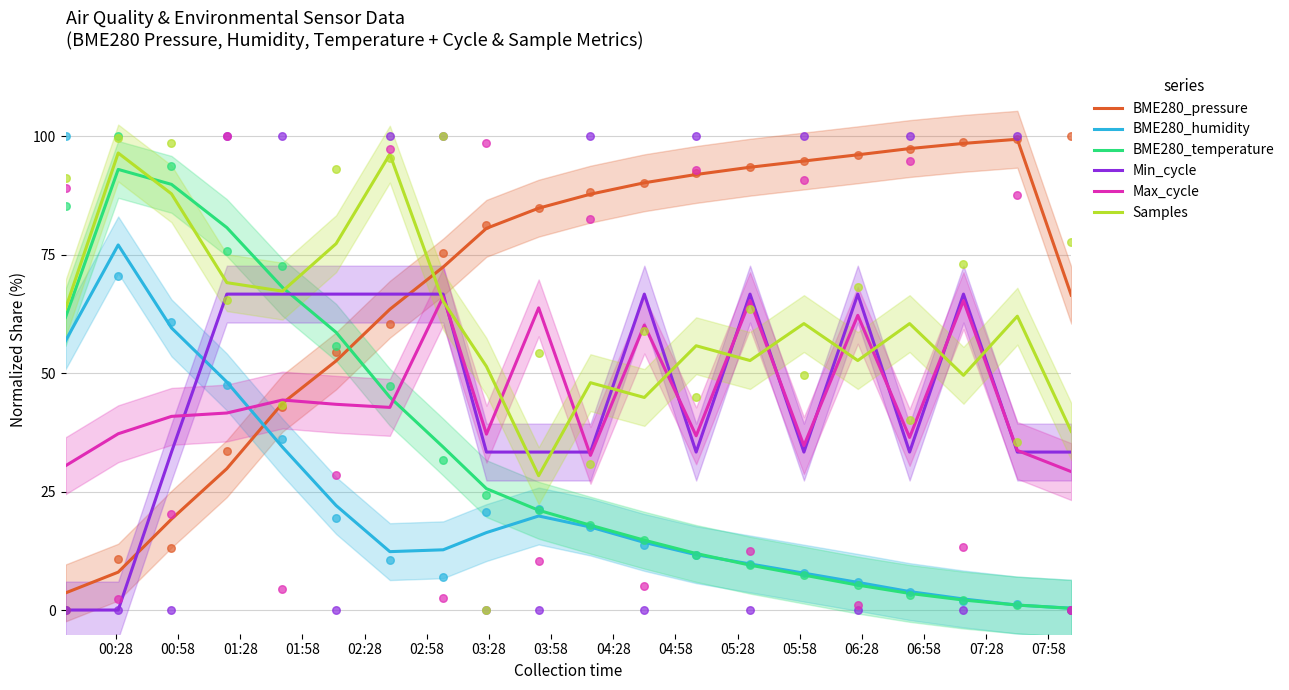

True or false: BME280_pressure and BME280_temperature intersect in this chart.

True